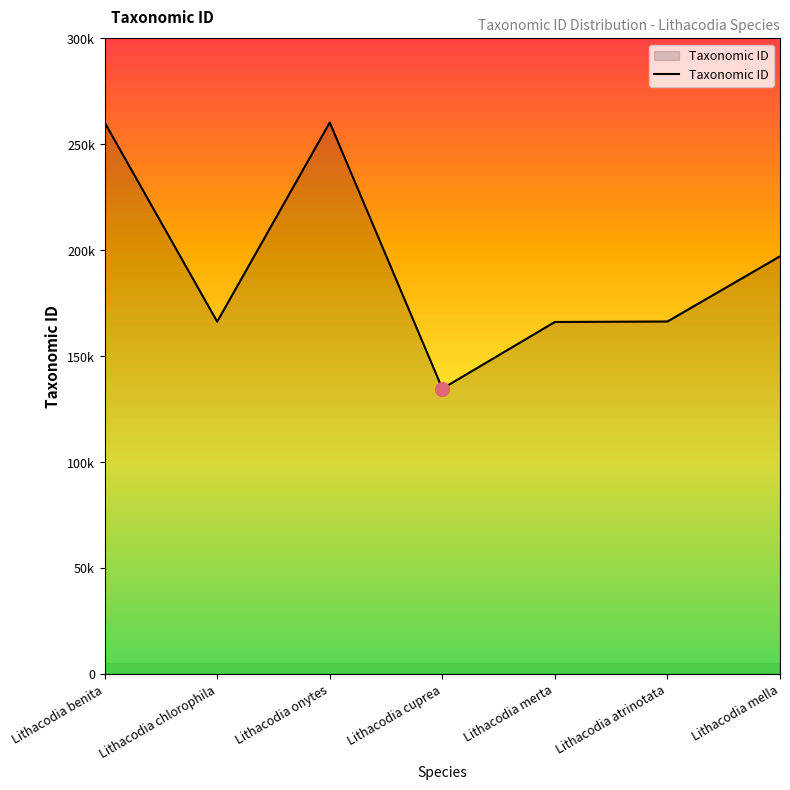

Does the chart display data point markers on the line(s)?

No